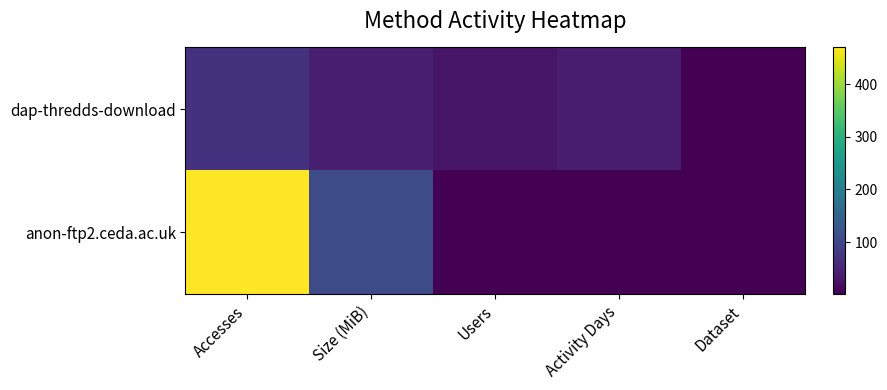

Rank the series by their average value, from lowest to highest.

dap-thredds-download, anon-ftp2.ceda.ac.uk